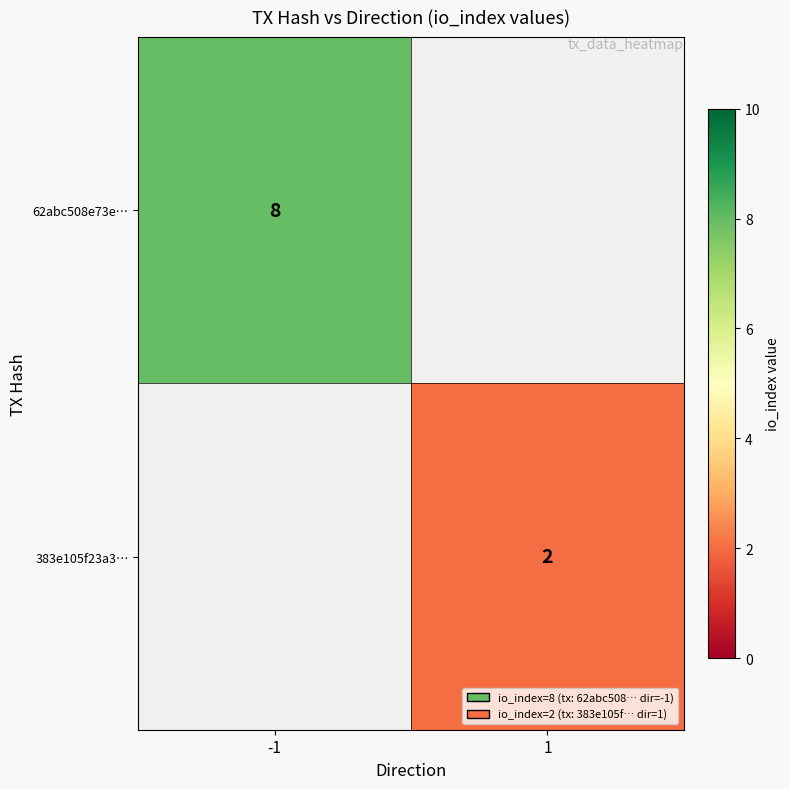

Is the value of 62abc508e73e… at -1 greater than the value of 383e105f23a3… at 1?

Yes